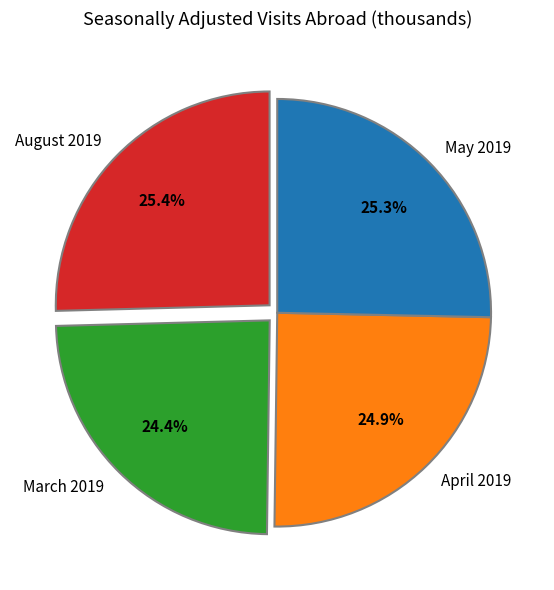

What percentage is the August 2019 slice, to the nearest percent?

25%